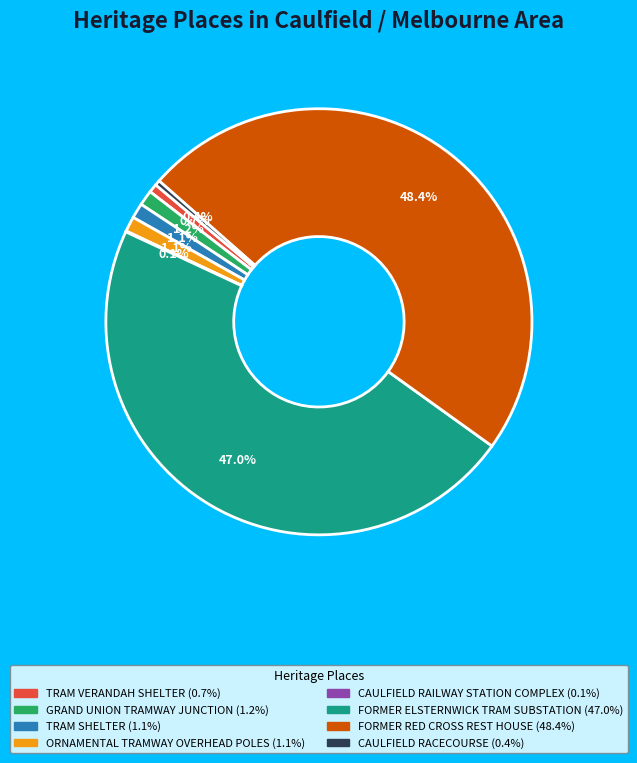

To the nearest percent, what is the average slice percentage?

12%